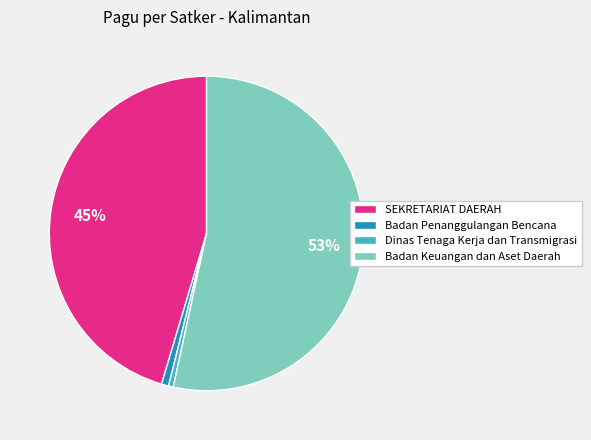

To the nearest percent, what portion does Badan Penanggulangan Bencana represent?

1%